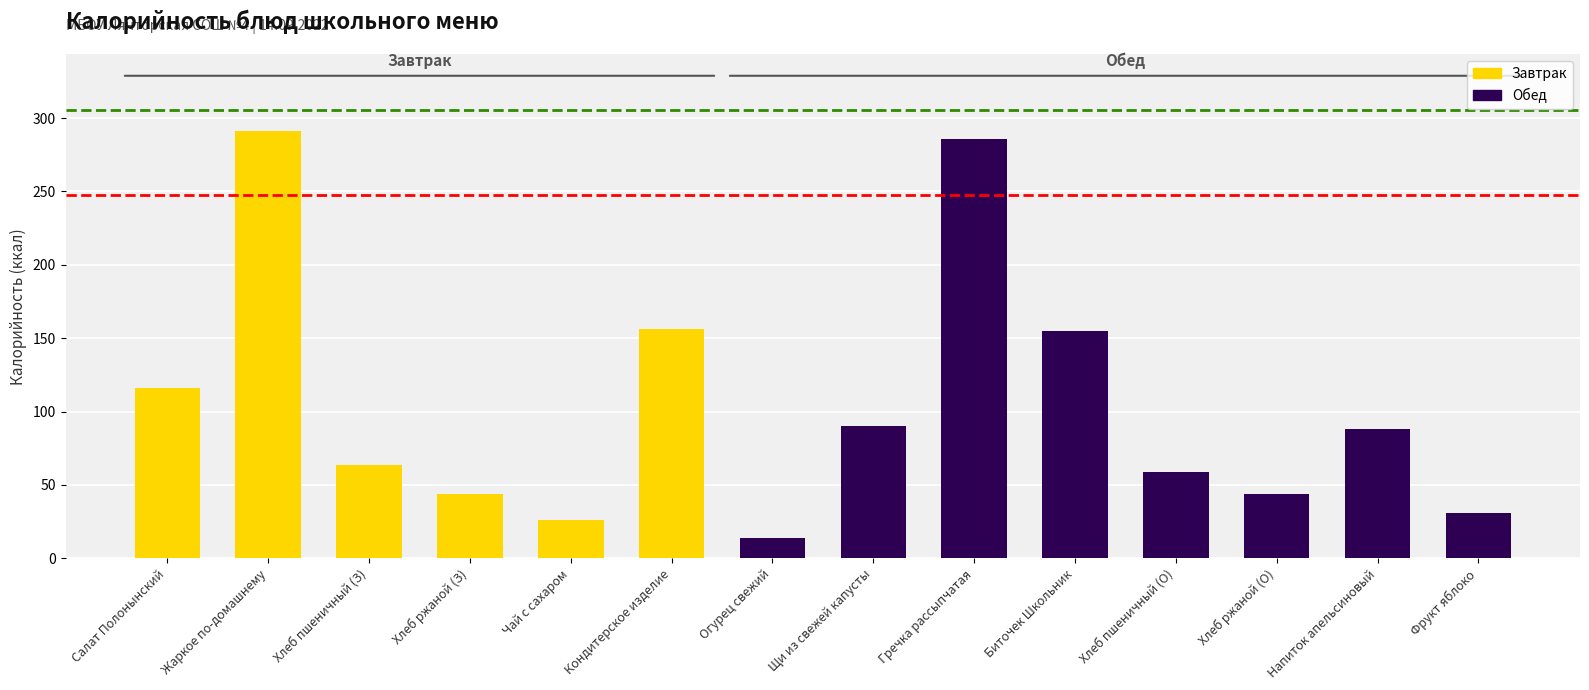

What is the difference between the maximum and minimum values?

277.0